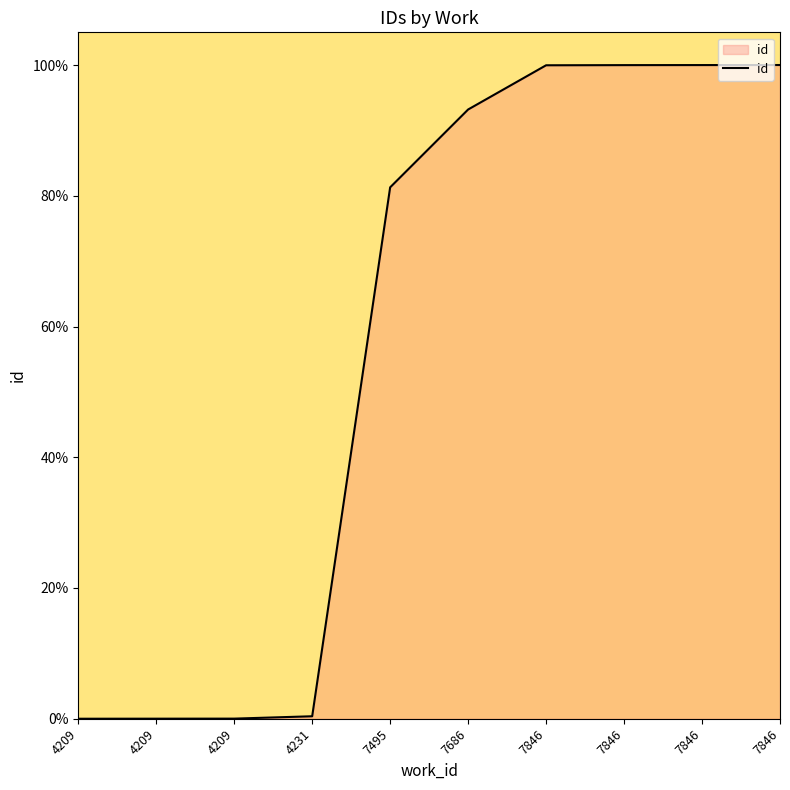

Does the chart display data point markers on the line(s)?

No